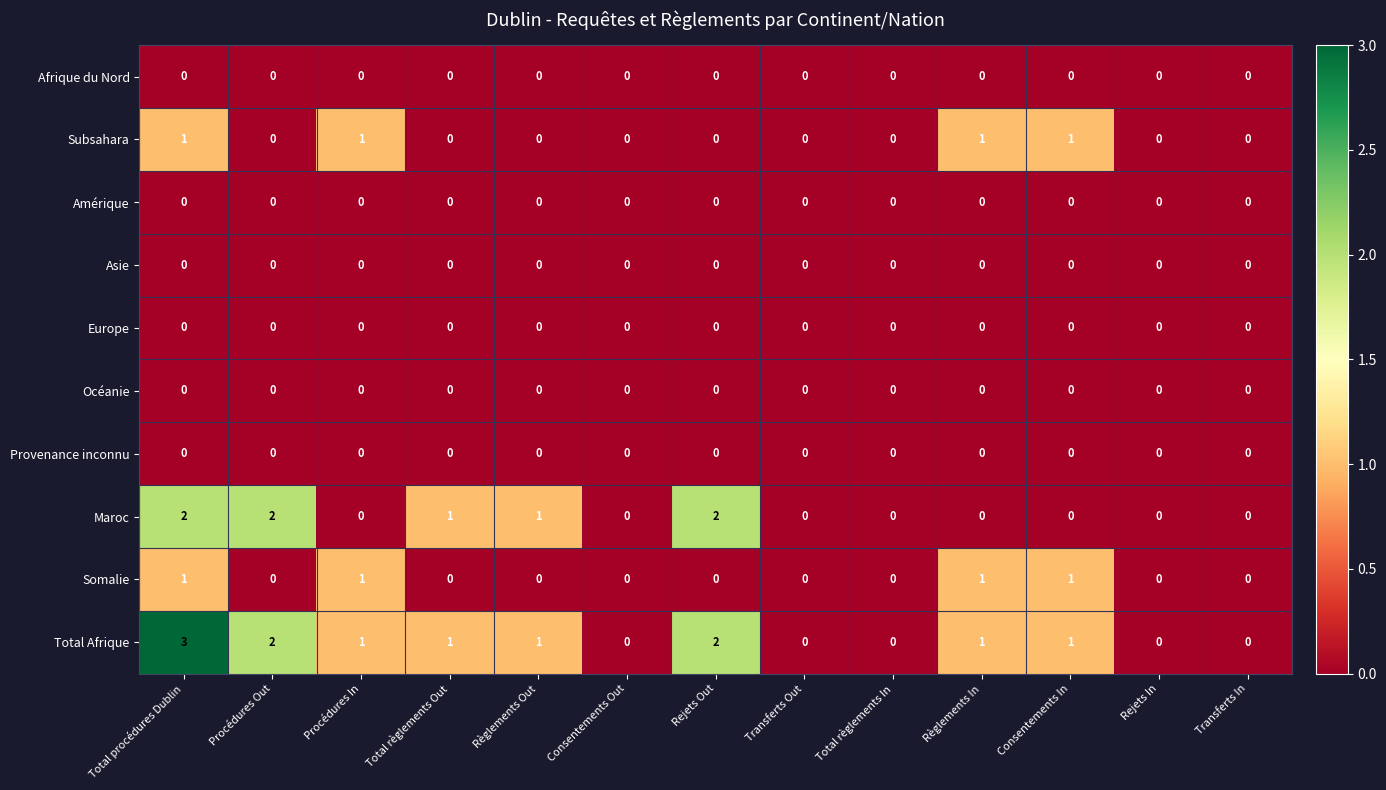

Count the Subsahara values in the range 0 to 1.

13